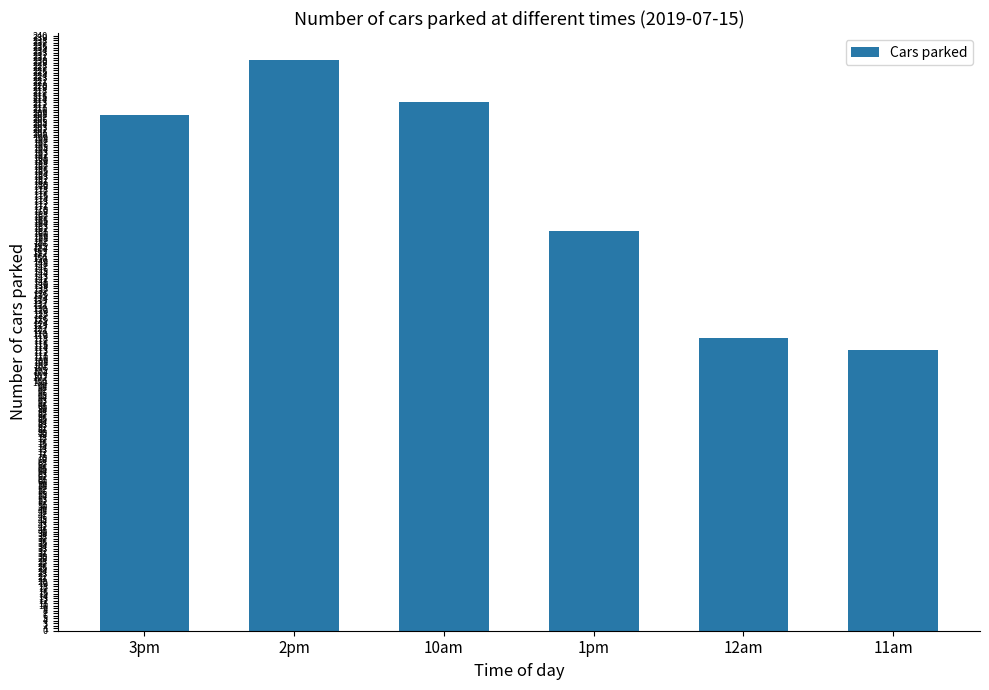

Which label corresponds to the smallest value in the chart?

11am